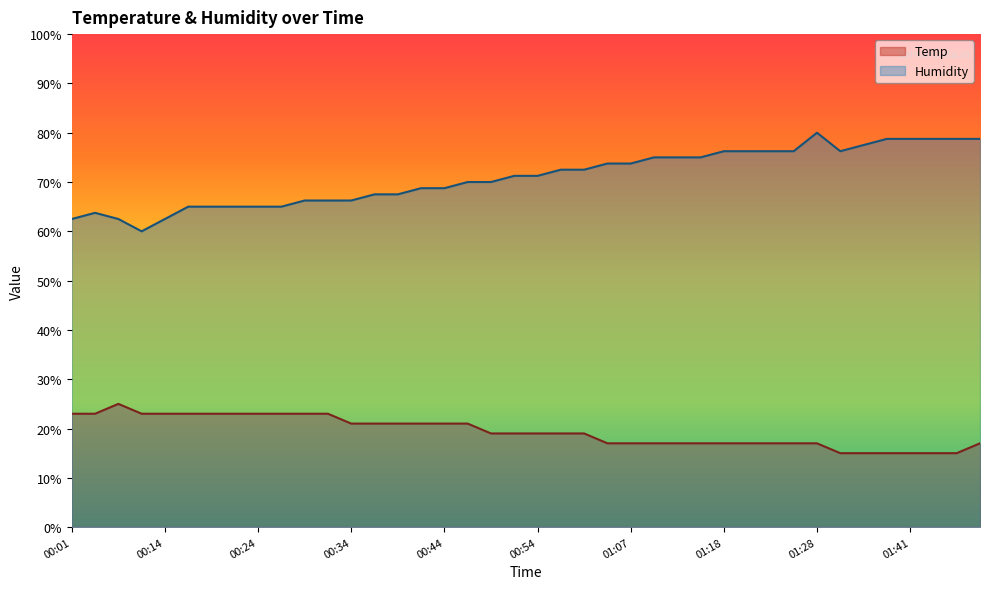

Reading left to right, list all the values displayed in this chart.

Temp: 23.0	23.0	25.0	23.0	23.0	23.0	23.0	23.0	23.0	23.0	23.0	23.0	21.0	21.0	21.0	21.0	21.0	21.0	19.0	19.0	19.0	19.0	19.0	17.0	17.0	17.0	17.0	17.0	17.0	17.0	17.0	17.0	17.0	15.0	15.0	15.0	15.0	15.0	15.0	17.0
Humidity: 62.5	63.8	62.5	60.0	62.5	65.0	65.0	65.0	65.0	65.0	66.2	66.2	66.2	67.5	67.5	68.7	68.7	70.0	70.0	71.2	71.2	72.5	72.5	73.8	73.8	75.0	75.0	75.0	76.3	76.3	76.3	76.3	80.0	76.3	77.5	78.7	78.7	78.7	78.7	78.7